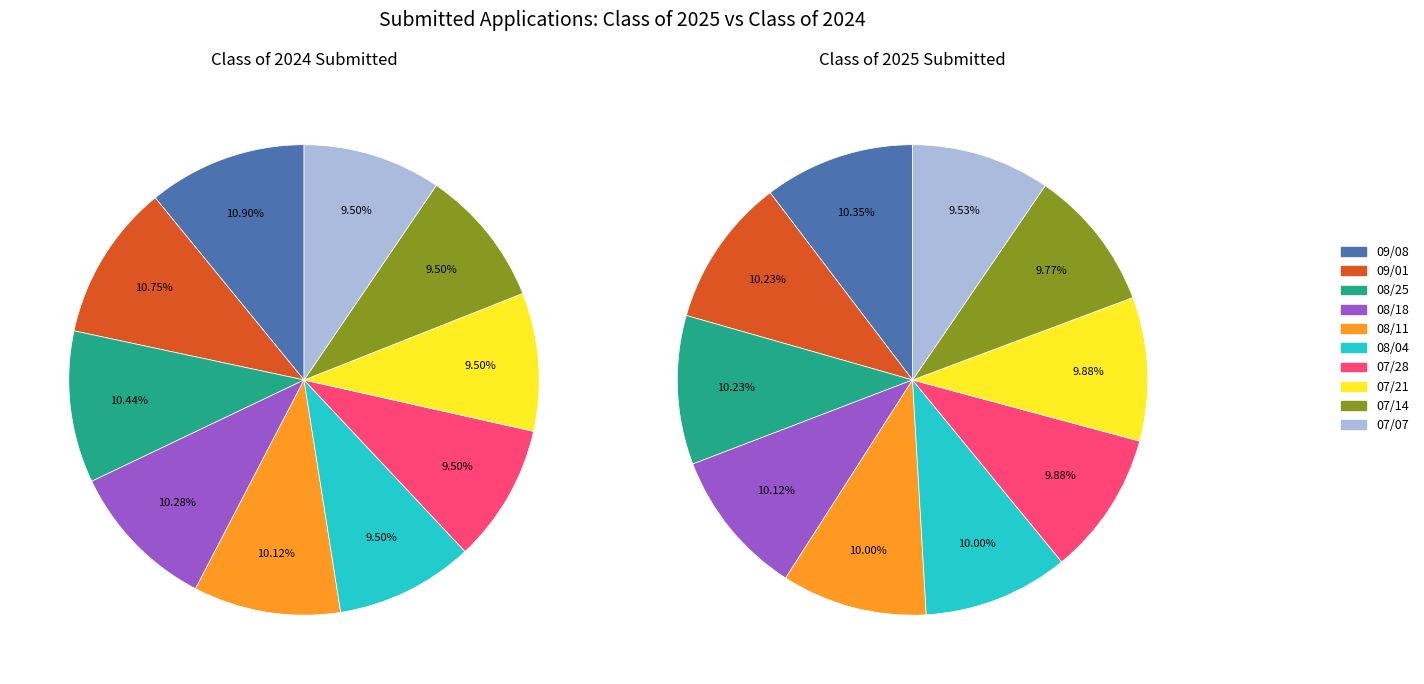

True or false: 08/18 accounts for 10% of the total.

True